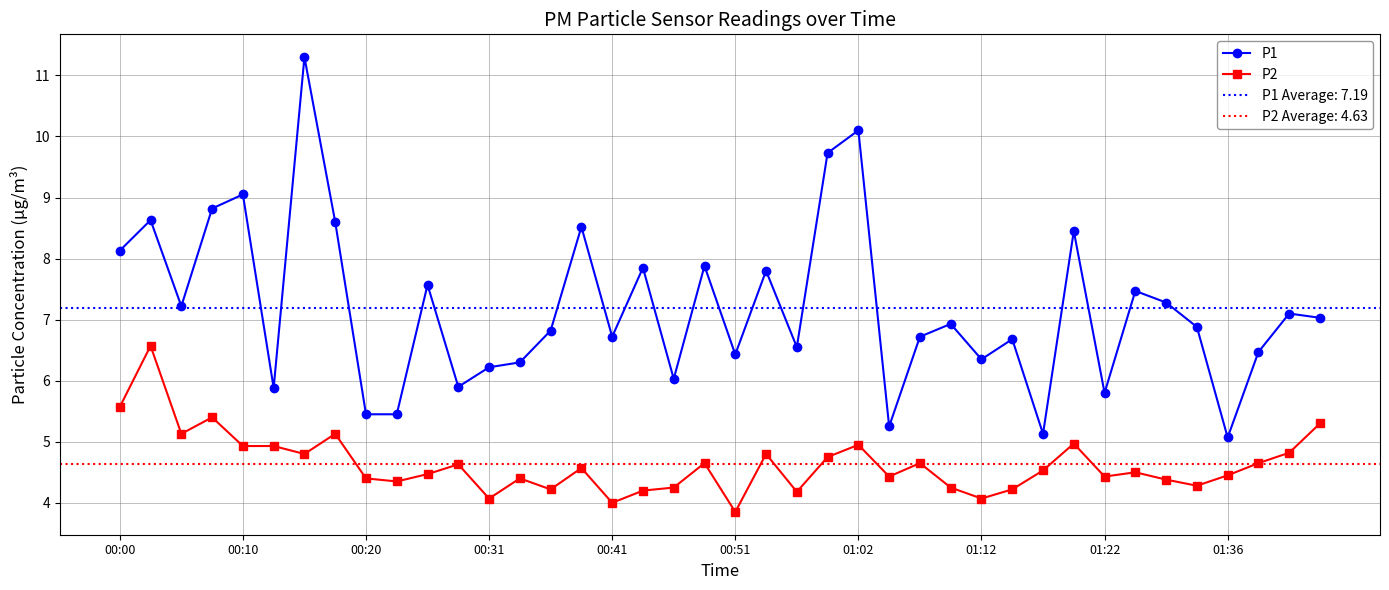

What is the average value of the P1 series?

7.2